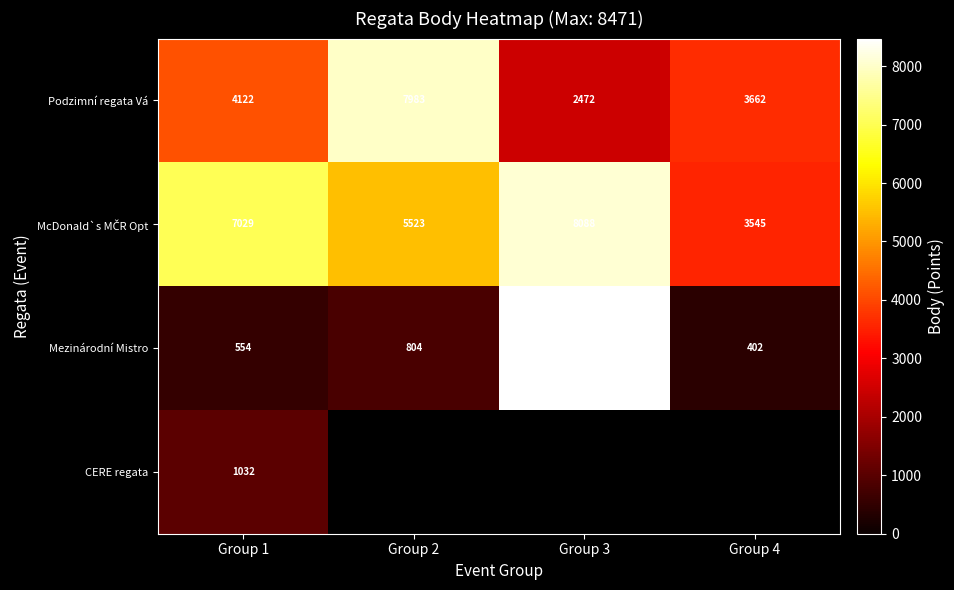

The Mezinárodní Mistro series shows 554 at Group 1. True or false?

True